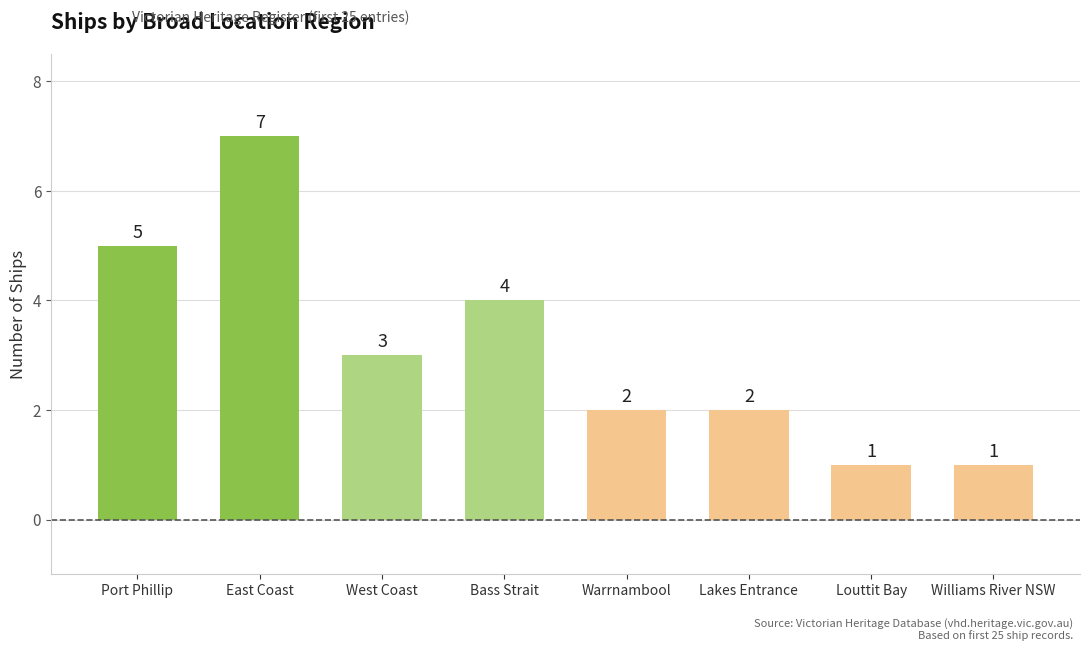

Reading right to left, extract all data points from this chart.

Williams River NSW=1	Louttit Bay=1	Lakes Entrance=2	Warrnambool=2	Bass Strait=4	West Coast=3	East Coast=7	Port Phillip=5